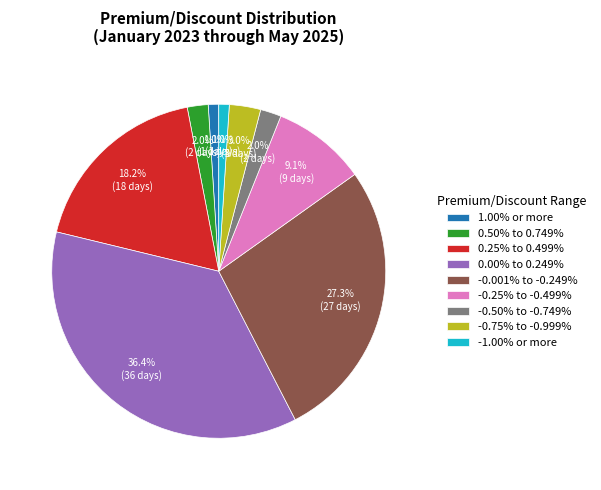

Is the sum of -1.00% or more and -0.25% to -0.499% greater than half?

No